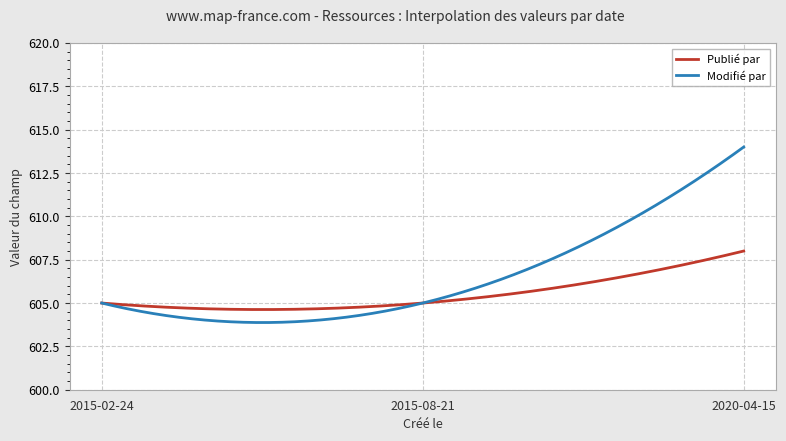

What is the lowest value of the Modifié par series?

603.9